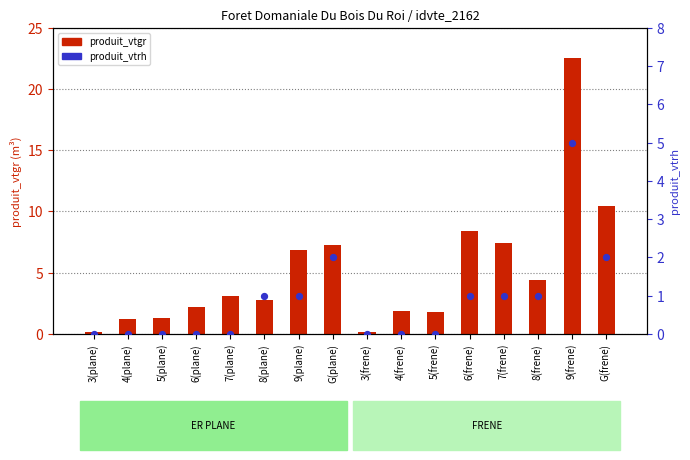

Between G(frene) and 7(plane), which is larger?

G(frene)